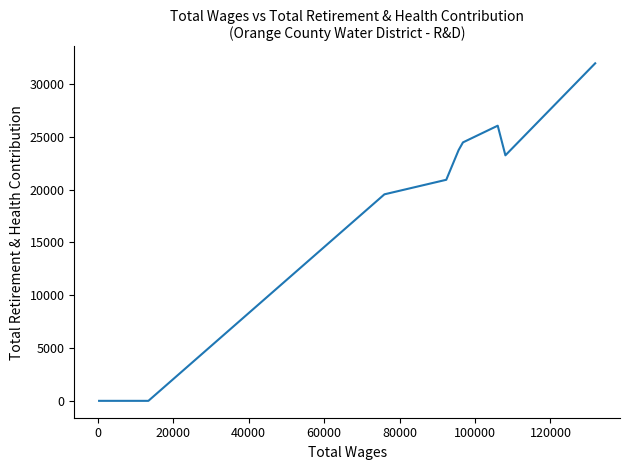

What is the sum of all values?

169954